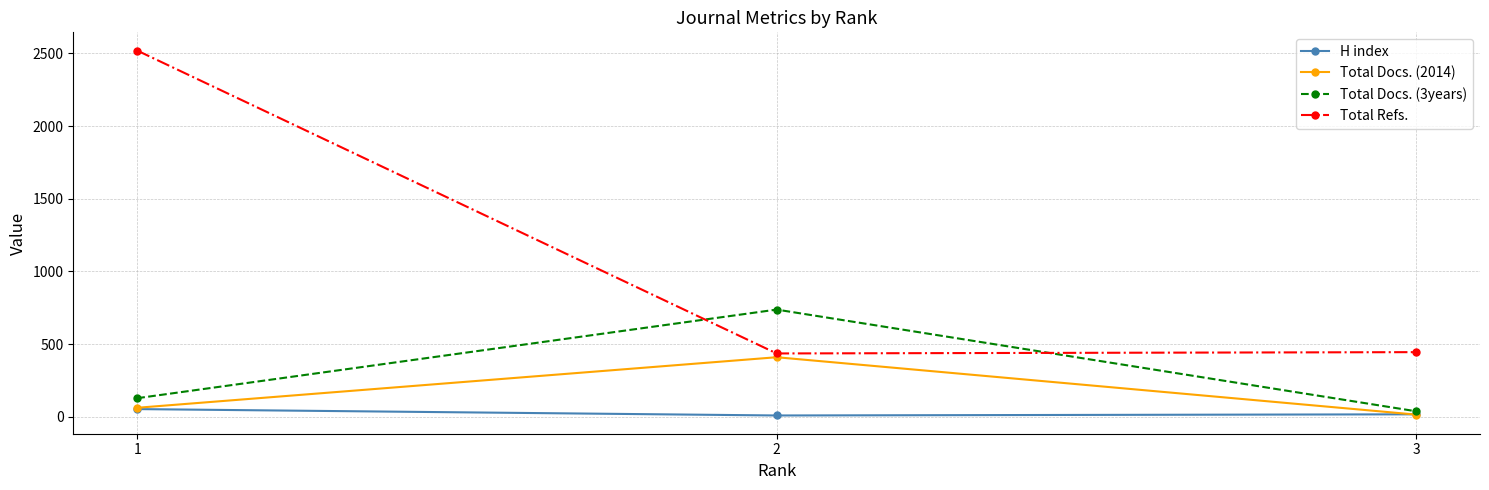

Which series changed the most between 1 and 3?

Total Refs.